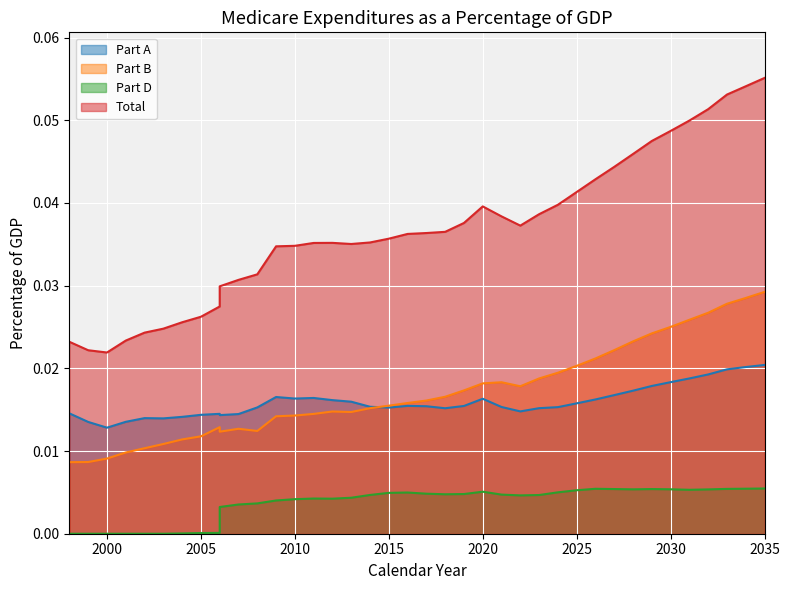

Where is the first local minimum for Part D?

2012